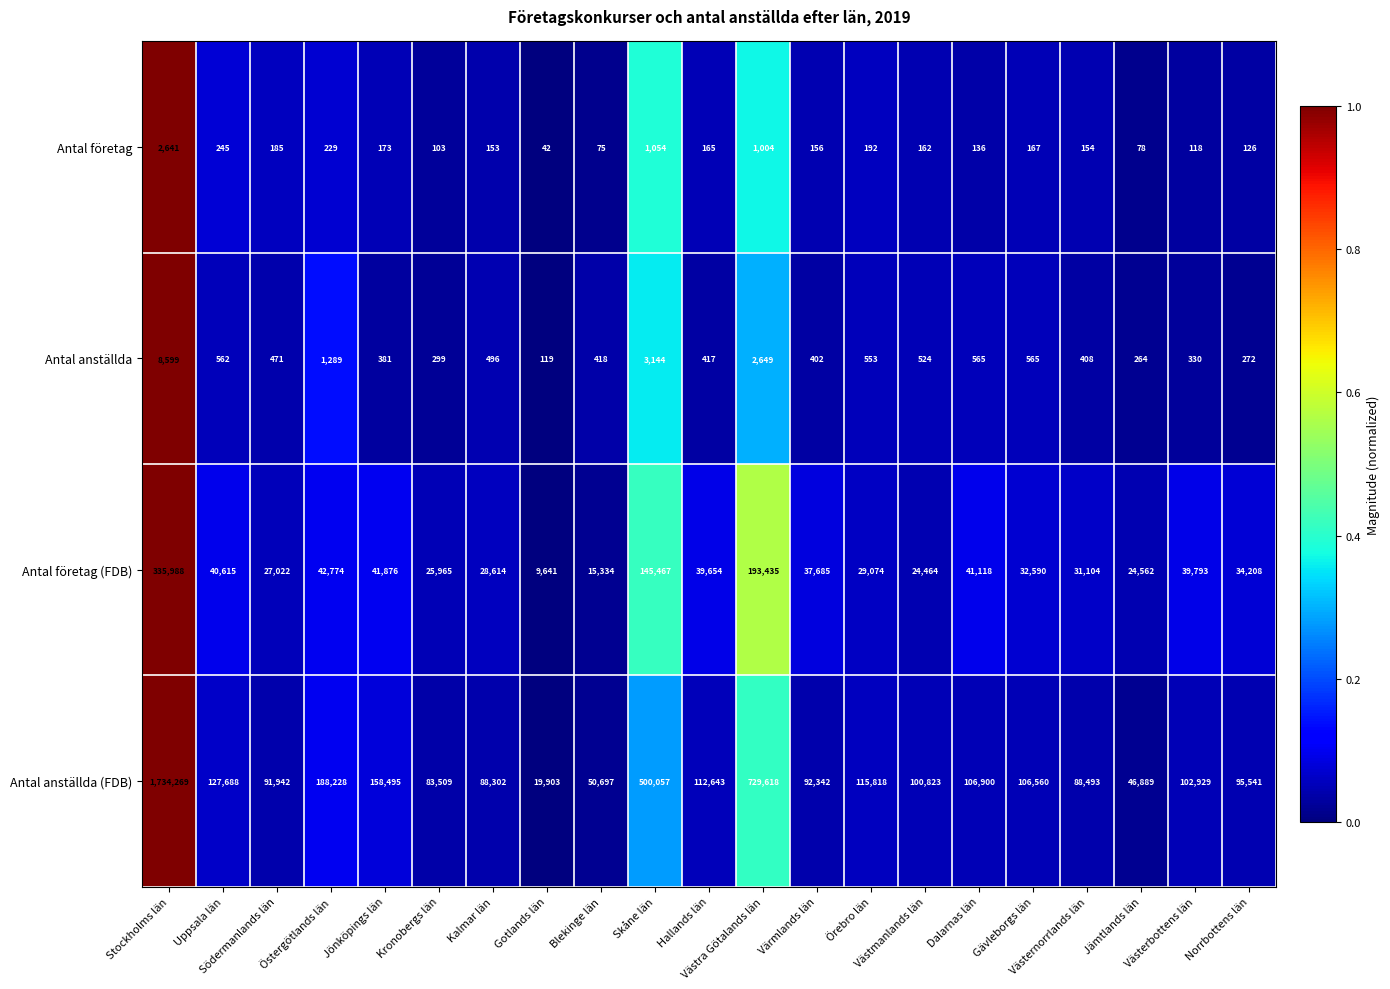

What is the sum of all Antal företag values?

7358